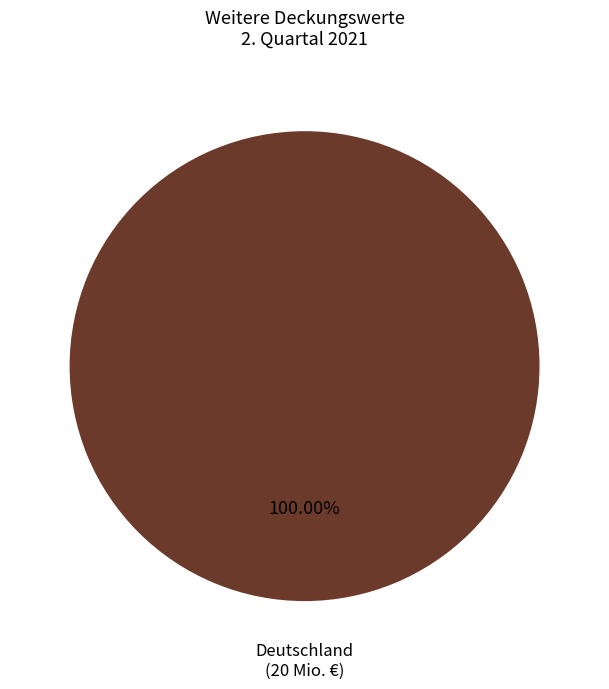

Rank the categories by value from lowest to highest.

Deutschland